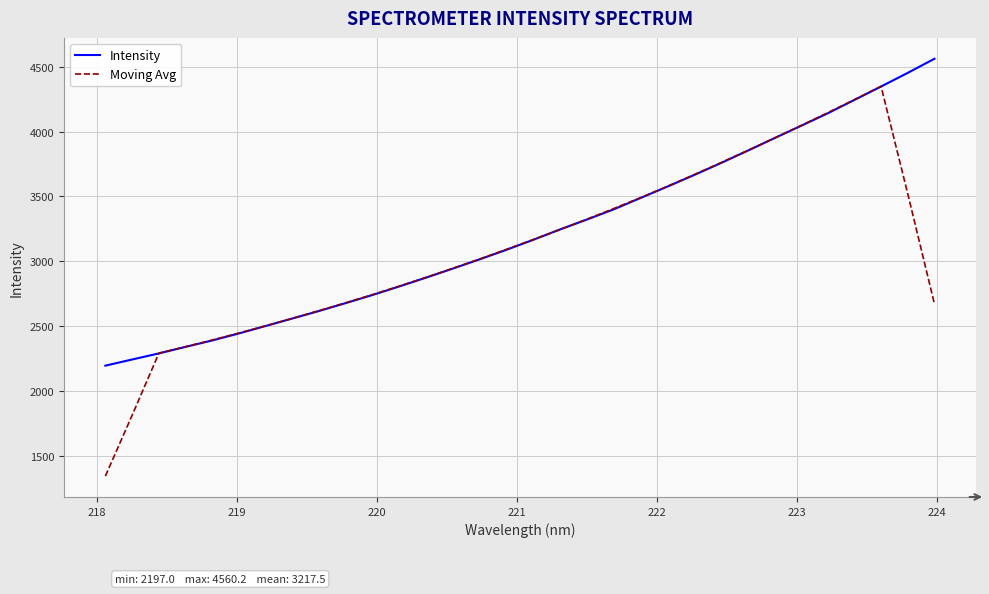

What is the lowest value of the Moving Avg series?

1346.6